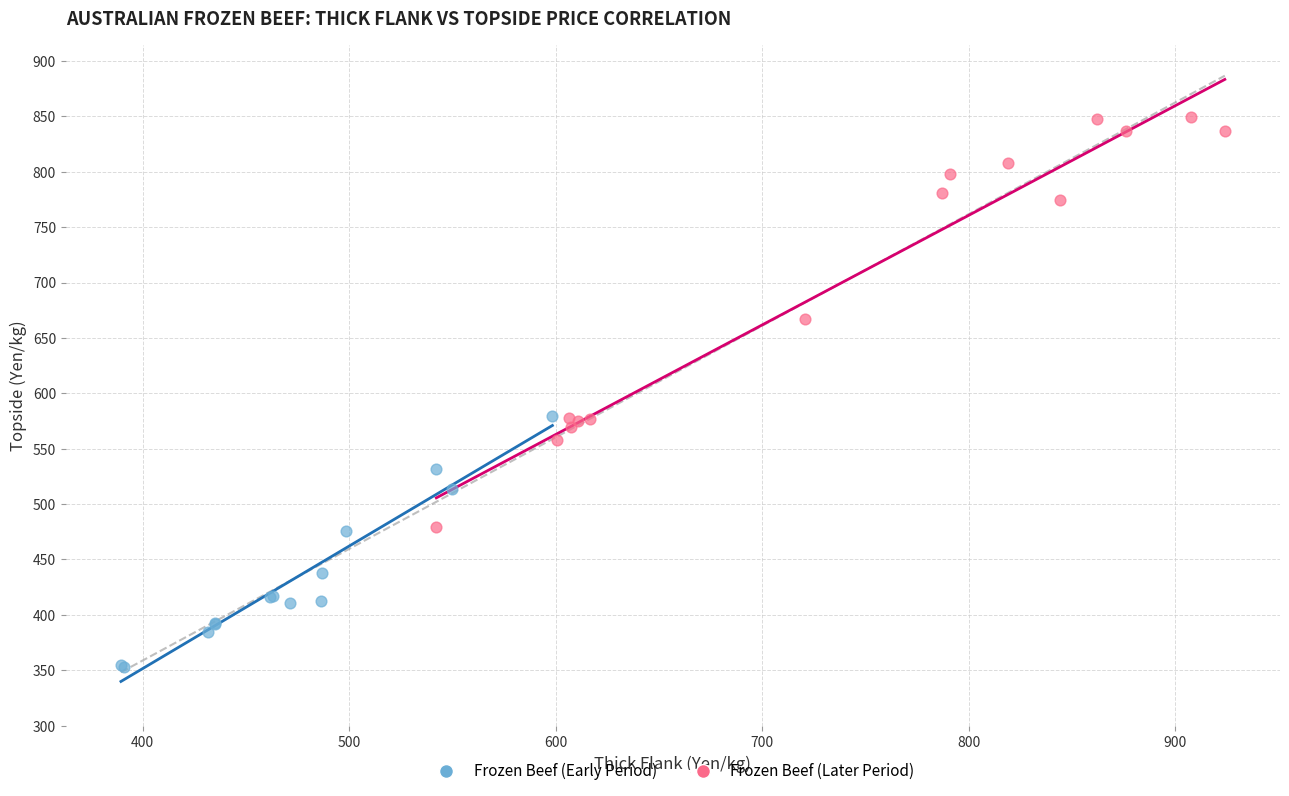

Which series reaches the maximum Y coordinate?

Frozen Beef (Later Period)